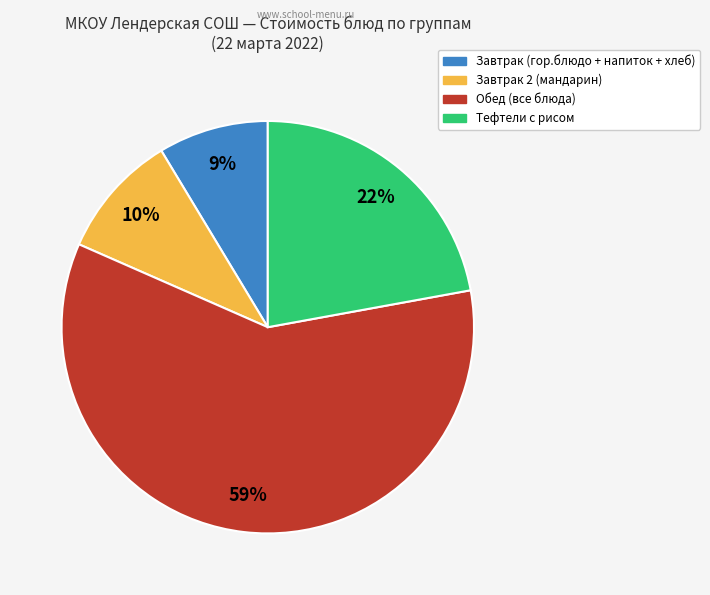

Is there a majority slice in this chart?

Yes